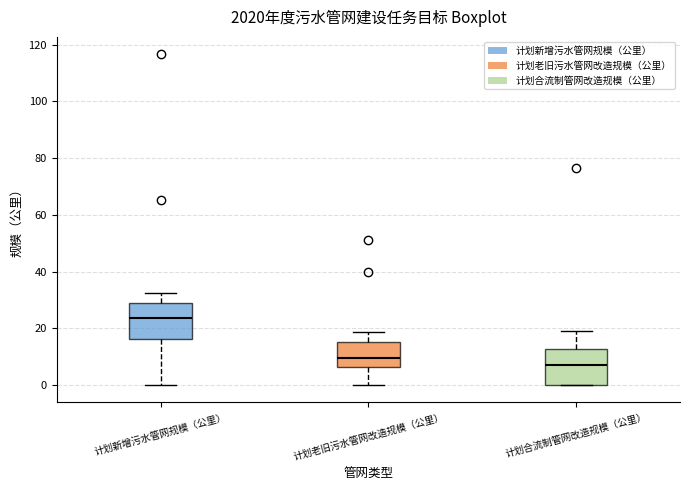

Reading left to right, read every box against the y-axis: the position of its median line, the range the box covers, and the ends of its whiskers. The values are not printed on the chart, so give them approximately, as read against the axis.

计划新增污水管网规模（公里）: median 24, box 16 to 28, whiskers 0 to 32
计划老旧污水管网改造规模（公里）: median 10, box 6 to 16, whiskers 0 to 18
计划合流制管网改造规模（公里）: median 8, box 0 to 12, whiskers 0 to 20